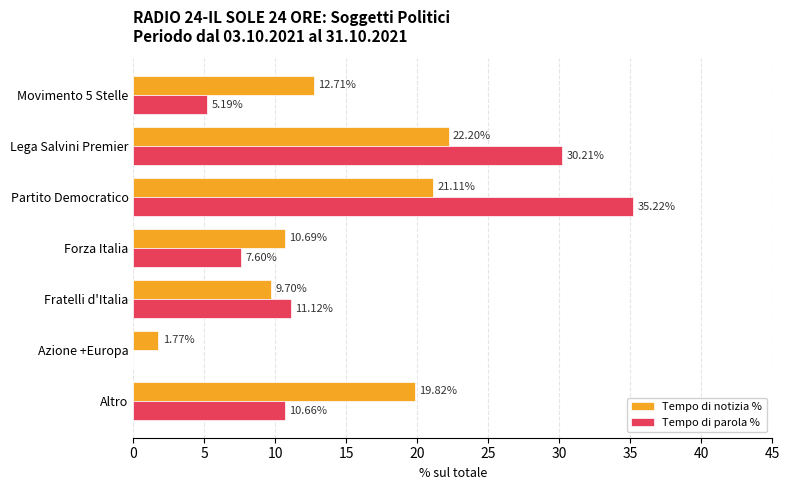

Which category has the highest value across all series?

Partito Democratico